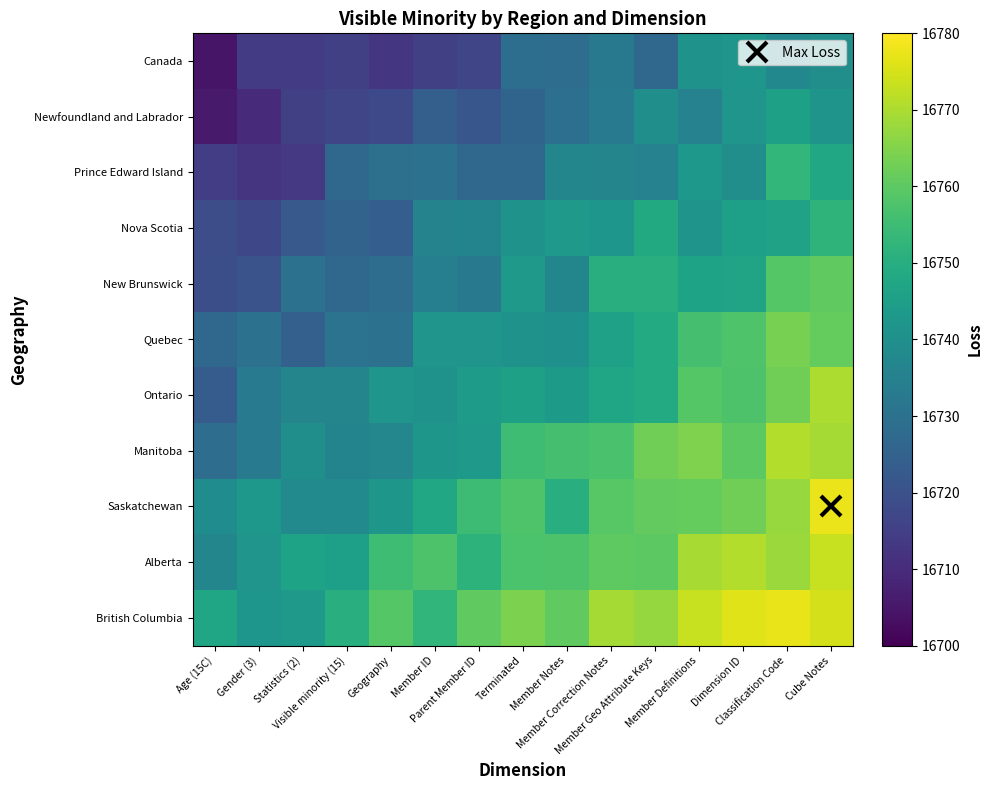

Reading left to right, what are all the values shown in this chart?

Canada: Age (15C)=16704.5	Gender (3)=16714.1	Statistics (2)=16714.1	Visible minority (15)=16715.2	Geography=16712.5	Member ID=16715.2	Parent Member ID=16716.7	Terminated=16729.1	Member Notes=16728.5	Member Correction Notes=16732.5	Member Geo Attribute Keys=16726.9	Member Definitions=16741.0	Dimension ID=16742.0	Classification Code=16737.2	Cube Notes=16739.5
Newfoundland and Labrador: Age (15C)=16705.8	Gender (3)=16710.0	Statistics (2)=16715.3	Visible minority (15)=16716.8	Geography=16717.8	Member ID=16724.3	Parent Member ID=16721.3	Terminated=16725.8	Member Notes=16729.4	Member Correction Notes=16733.1	Member Geo Attribute Keys=16739.7	Member Definitions=16735.4	Dimension ID=16741.8	Classification Code=16745.4	Cube Notes=16741.5
Prince Edward Island: Age (15C)=16714.6	Gender (3)=16712.0	Statistics (2)=16713.4	Visible minority (15)=16726.7	Geography=16729.5	Member ID=16730.3	Parent Member ID=16726.9	Terminated=16727.1	Member Notes=16736.8	Member Correction Notes=16736.6	Member Geo Attribute Keys=16735.4	Member Definitions=16742.5	Dimension ID=16739.7	Classification Code=16752.9	Cube Notes=16747.7
Nova Scotia: Age (15C)=16718.9	Gender (3)=16717.3	Statistics (2)=16722.5	Visible minority (15)=16725.5	Geography=16723.8	Member ID=16735.9	Parent Member ID=16736.2	Terminated=16740.8	Member Notes=16743.0	Member Correction Notes=16742.1	Member Geo Attribute Keys=16748.6	Member Definitions=16741.3	Dimension ID=16745.3	Classification Code=16746.1	Cube Notes=16752.1
New Brunswick: Age (15C)=16719.2	Gender (3)=16720.5	Statistics (2)=16729.8	Visible minority (15)=16726.8	Geography=16728.6	Member ID=16734.4	Parent Member ID=16732.2	Terminated=16742.8	Member Notes=16736.8	Member Correction Notes=16750.4	Member Geo Attribute Keys=16750.5	Member Definitions=16746.3	Dimension ID=16746.6	Classification Code=16759.0	Cube Notes=16760.4
Quebec: Age (15C)=16726.9	Gender (3)=16730.1	Statistics (2)=16724.4	Visible minority (15)=16730.5	Geography=16730.2	Member ID=16741.9	Parent Member ID=16741.7	Terminated=16740.8	Member Notes=16740.3	Member Correction Notes=16745.9	Member Geo Attribute Keys=16748.8	Member Definitions=16756.3	Dimension ID=16757.8	Classification Code=16763.5	Cube Notes=16761.2
Ontario: Age (15C)=16723.3	Gender (3)=16733.0	Statistics (2)=16736.3	Visible minority (15)=16736.6	Geography=16741.7	Member ID=16741.1	Parent Member ID=16744.1	Terminated=16745.6	Member Notes=16743.5	Member Correction Notes=16747.1	Member Geo Attribute Keys=16748.9	Member Definitions=16758.8	Dimension ID=16757.6	Classification Code=16762.6	Cube Notes=16770.0
Manitoba: Age (15C)=16728.4	Gender (3)=16733.0	Statistics (2)=16739.9	Visible minority (15)=16736.2	Geography=16737.0	Member ID=16742.3	Parent Member ID=16743.4	Terminated=16755.3	Member Notes=16756.5	Member Correction Notes=16757.1	Member Geo Attribute Keys=16762.6	Member Definitions=16764.4	Dimension ID=16759.7	Classification Code=16770.8	Cube Notes=16769.3
Saskatchewan: Age (15C)=16738.8	Gender (3)=16742.5	Statistics (2)=16738.2	Visible minority (15)=16738.4	Geography=16742.5	Member ID=16747.5	Parent Member ID=16754.9	Terminated=16758.1	Member Notes=16750.5	Member Correction Notes=16759.2	Member Geo Attribute Keys=16760.8	Member Definitions=16761.1	Dimension ID=16762.5	Classification Code=16767.8	Cube Notes=16777.7
Alberta: Age (15C)=16736.6	Gender (3)=16741.6	Statistics (2)=16746.5	Visible minority (15)=16745.1	Geography=16755.1	Member ID=16757.6	Parent Member ID=16751.7	Terminated=16757.4	Member Notes=16757.7	Member Correction Notes=16760.1	Member Geo Attribute Keys=16759.8	Member Definitions=16769.4	Dimension ID=16770.8	Classification Code=16768.0	Cube Notes=16773.4
British Columbia: Age (15C)=16747.3	Gender (3)=16741.9	Statistics (2)=16743.4	Visible minority (15)=16750.2	Geography=16758.9	Member ID=16752.6	Parent Member ID=16760.4	Terminated=16764.2	Member Notes=16760.5	Member Correction Notes=16769.1	Member Geo Attribute Keys=16767.4	Member Definitions=16773.3	Dimension ID=16776.0	Classification Code=16777.5	Cube Notes=16774.8